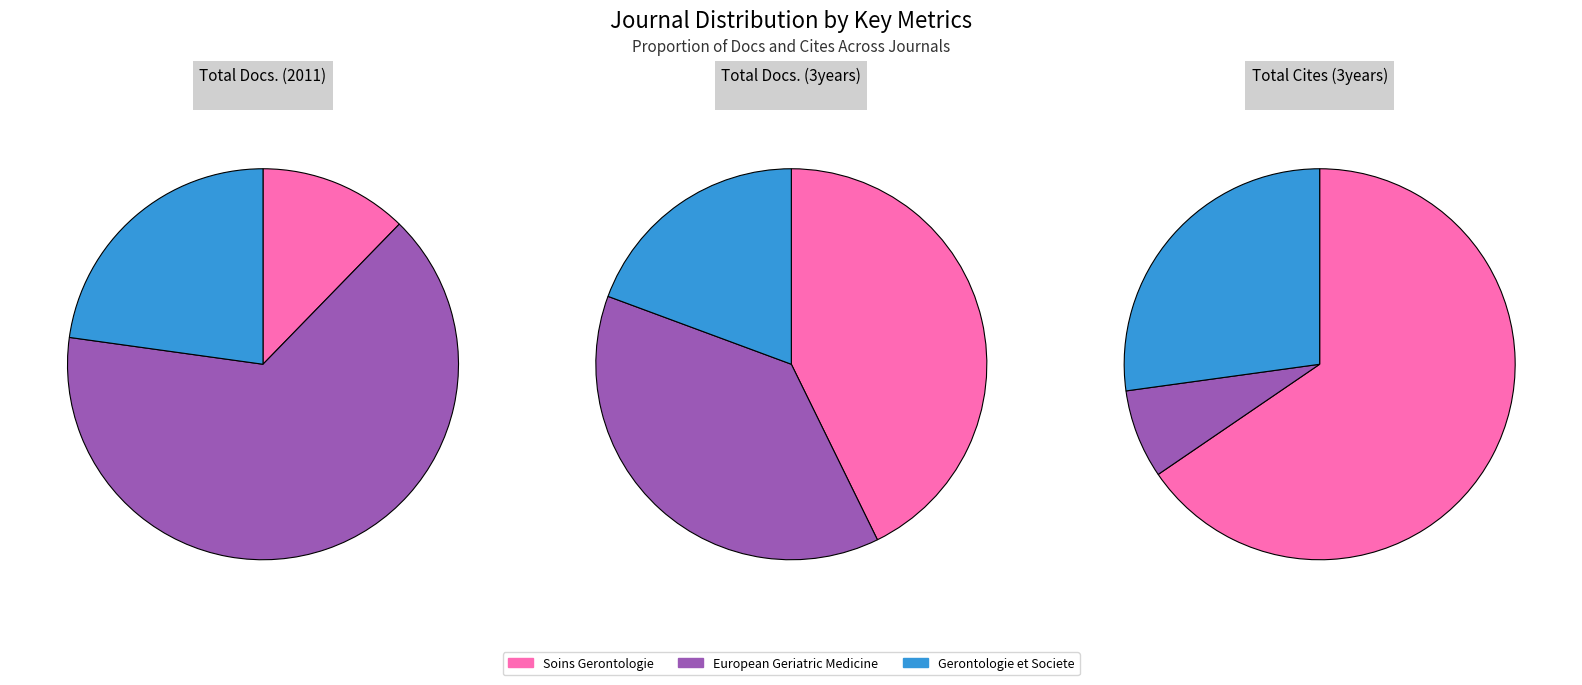

To the nearest percent, what is the average slice percentage?

33%